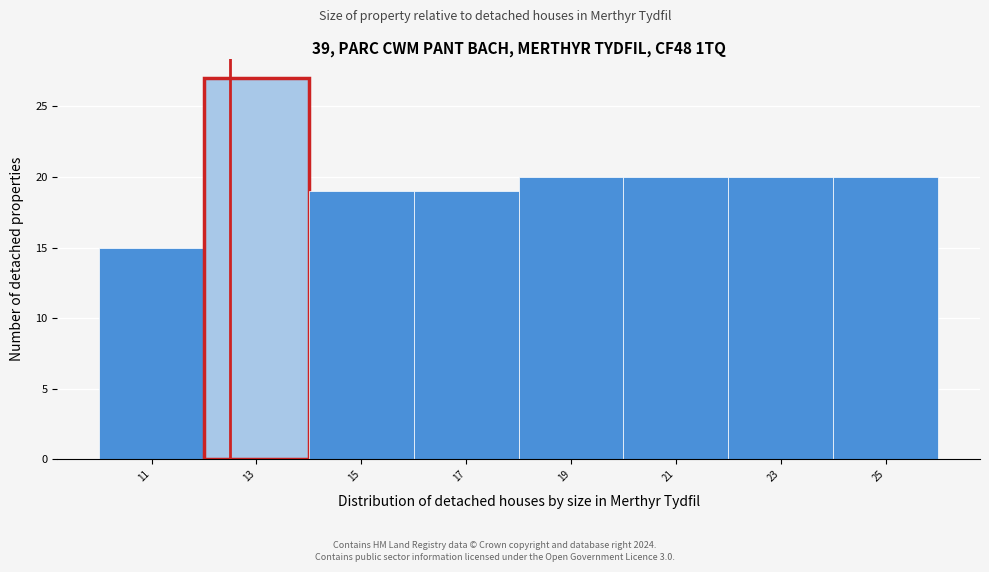

Reading right to left, list all the values displayed in this chart.

20	20	20	20	19	19	27	15